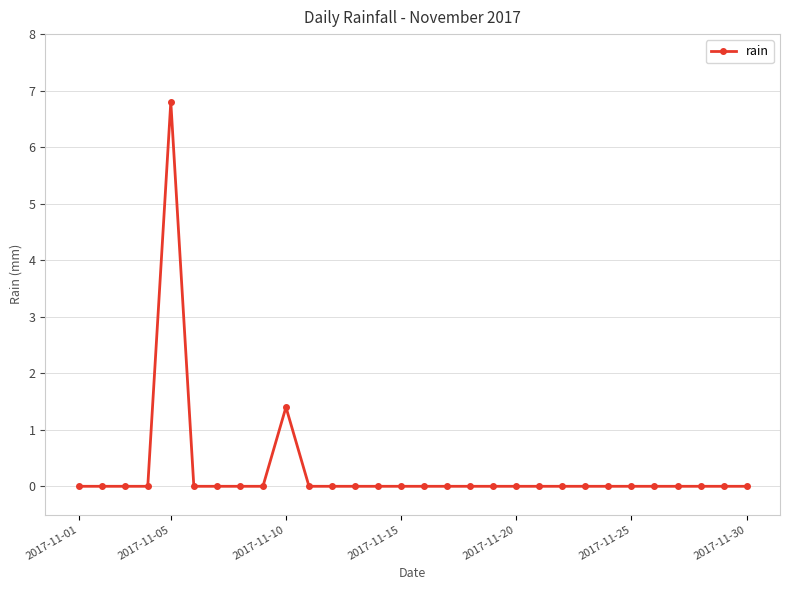

What is the greatest value displayed?

6.8